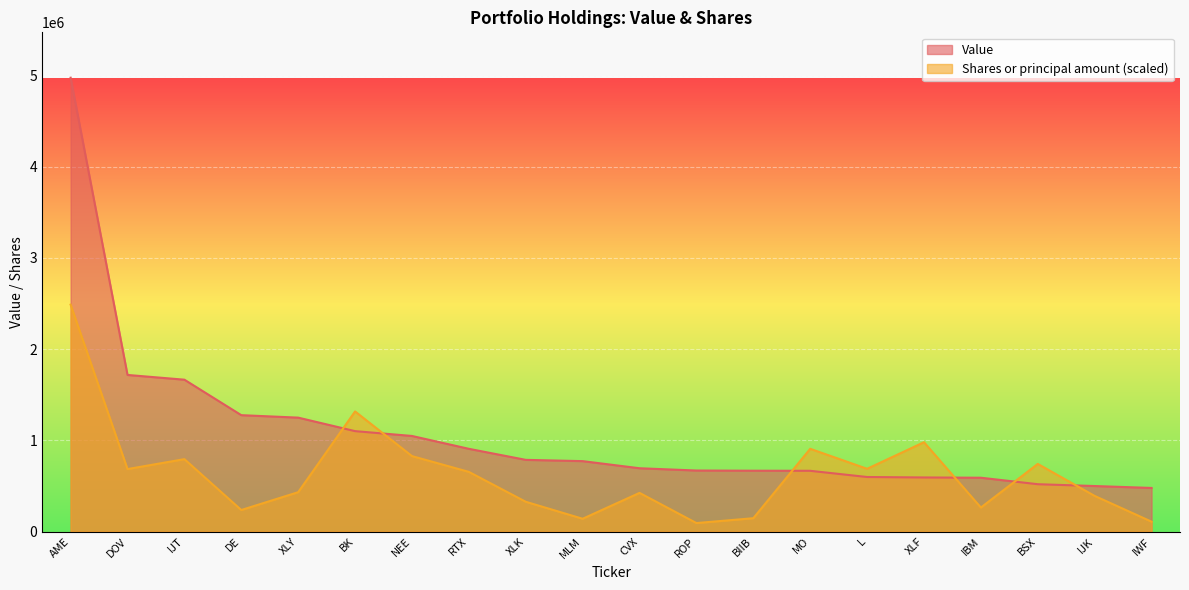

In Shares or principal amount, how many points are higher than both neighbors (excluding endpoints)?

6